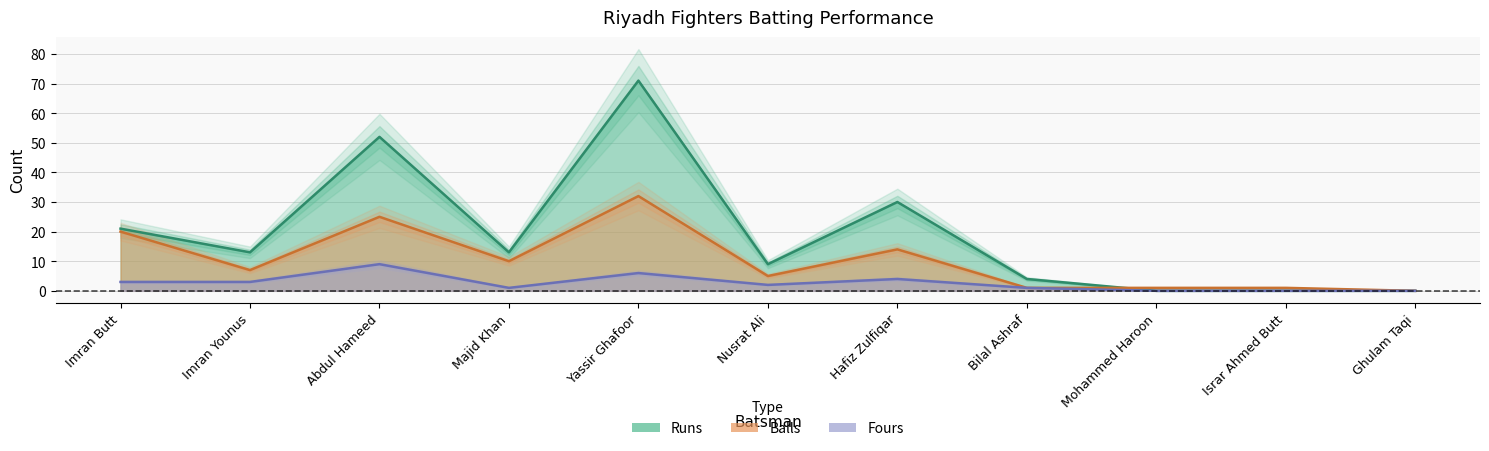

The value of Runs at Abdul Hameed is 77. True or false?

False